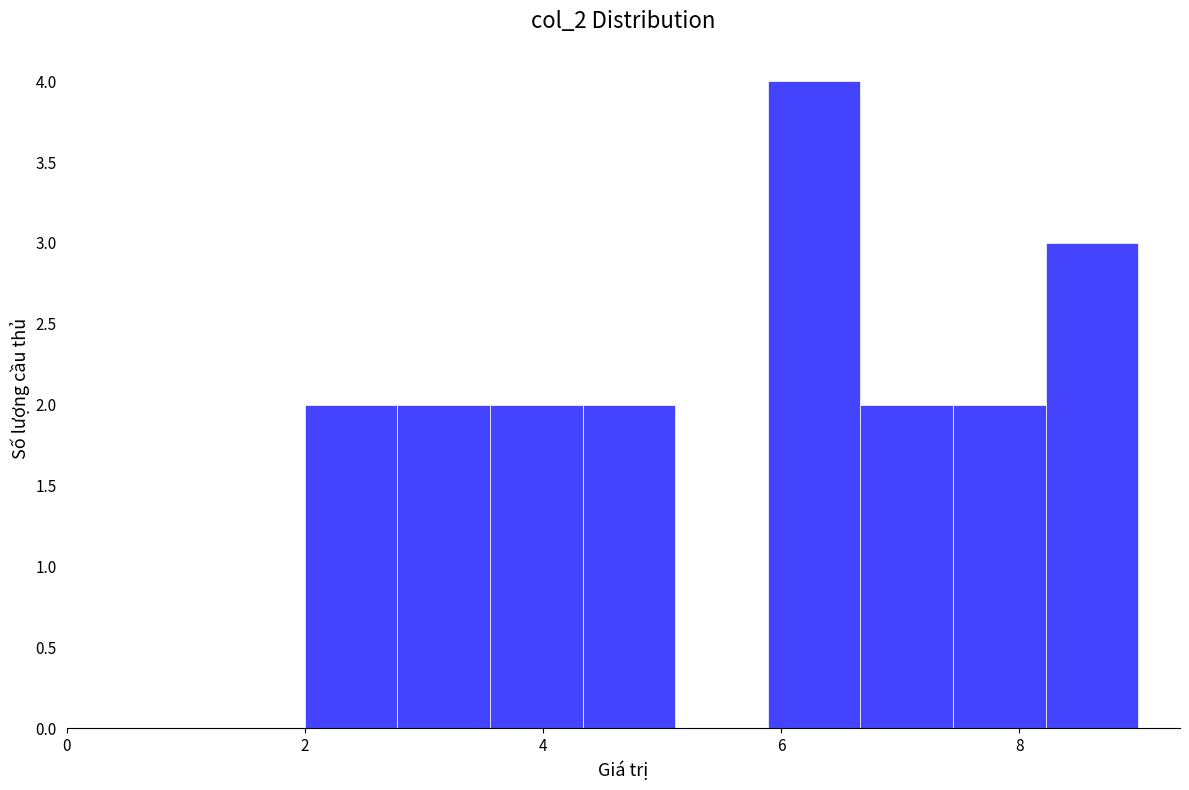

Read against the x-axis, roughly where is the centre of the tallest bar?

6.2